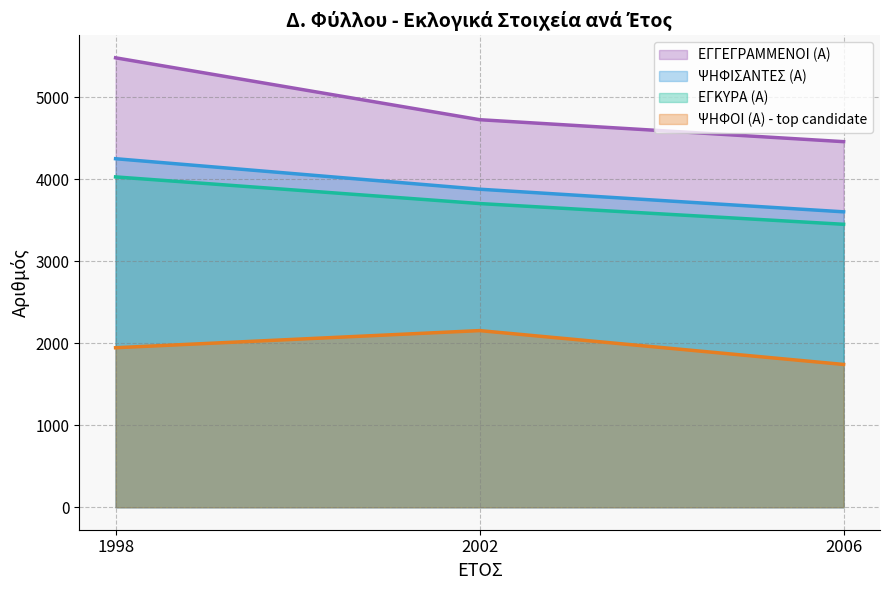

What is the value of the ΕΓΓΕΓΡΑΜΜΕΝΟΙ (Α) point at the 1st from the left?

5483